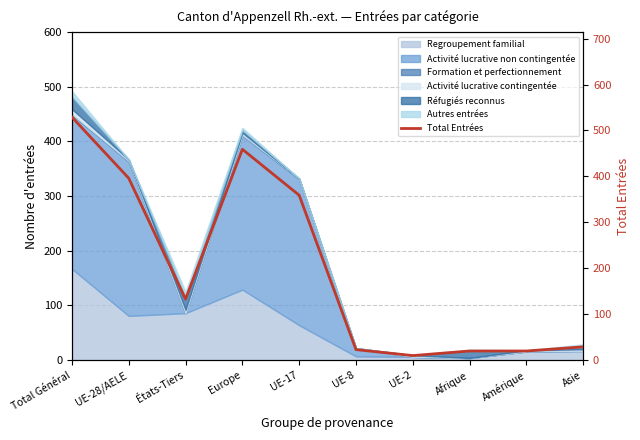

Where does the data first go above 133?

Total Général